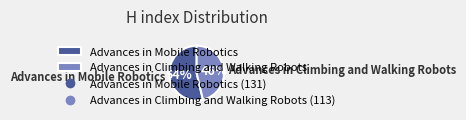

To the nearest percent, what portion does Advances in Mobile Robotics represent?

54%